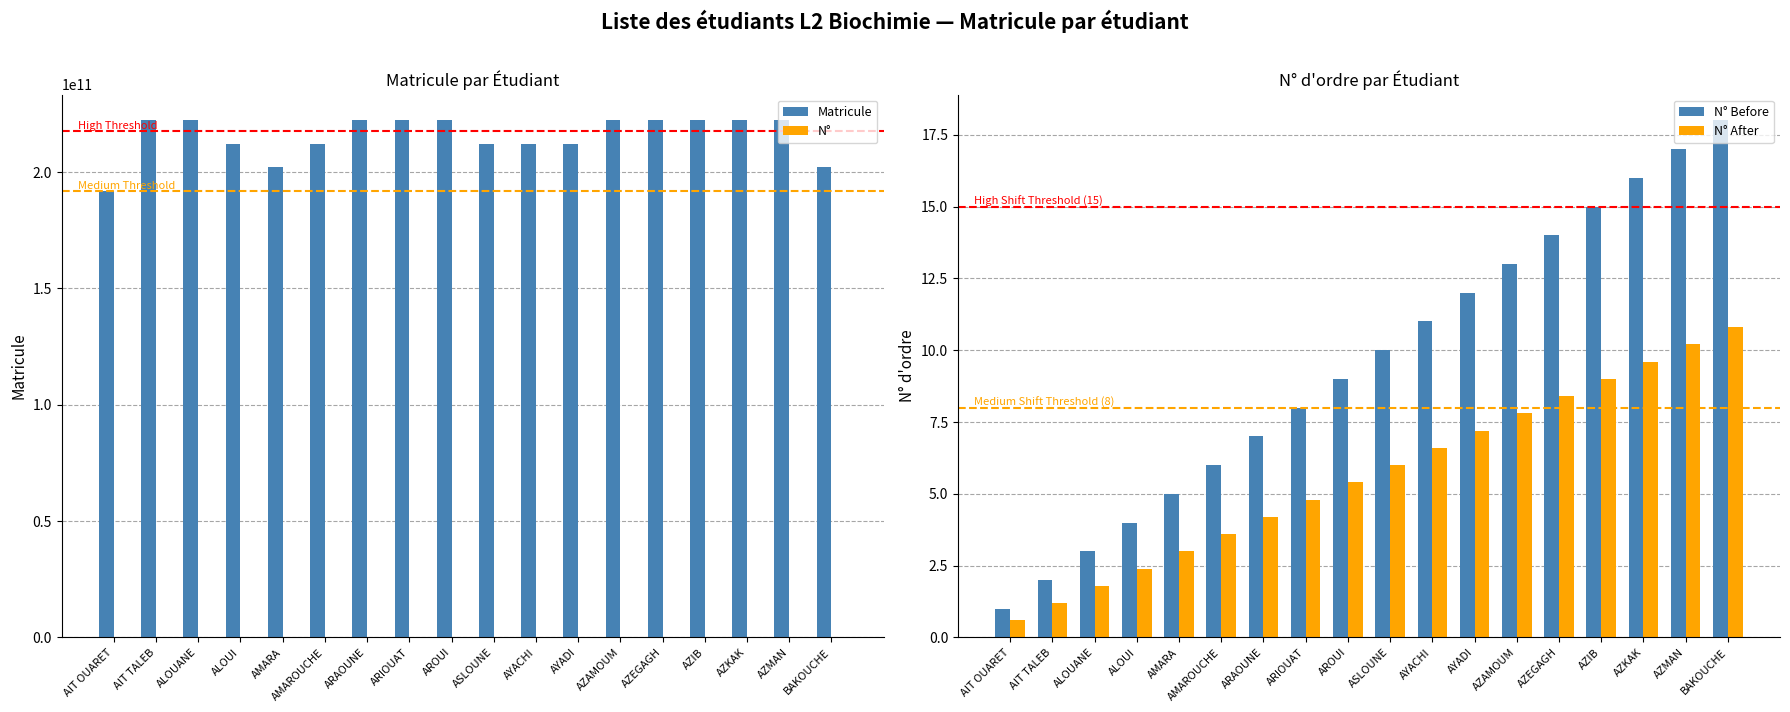

What is the spread (max minus min) of values at AZEGAGH?

222233014896.6